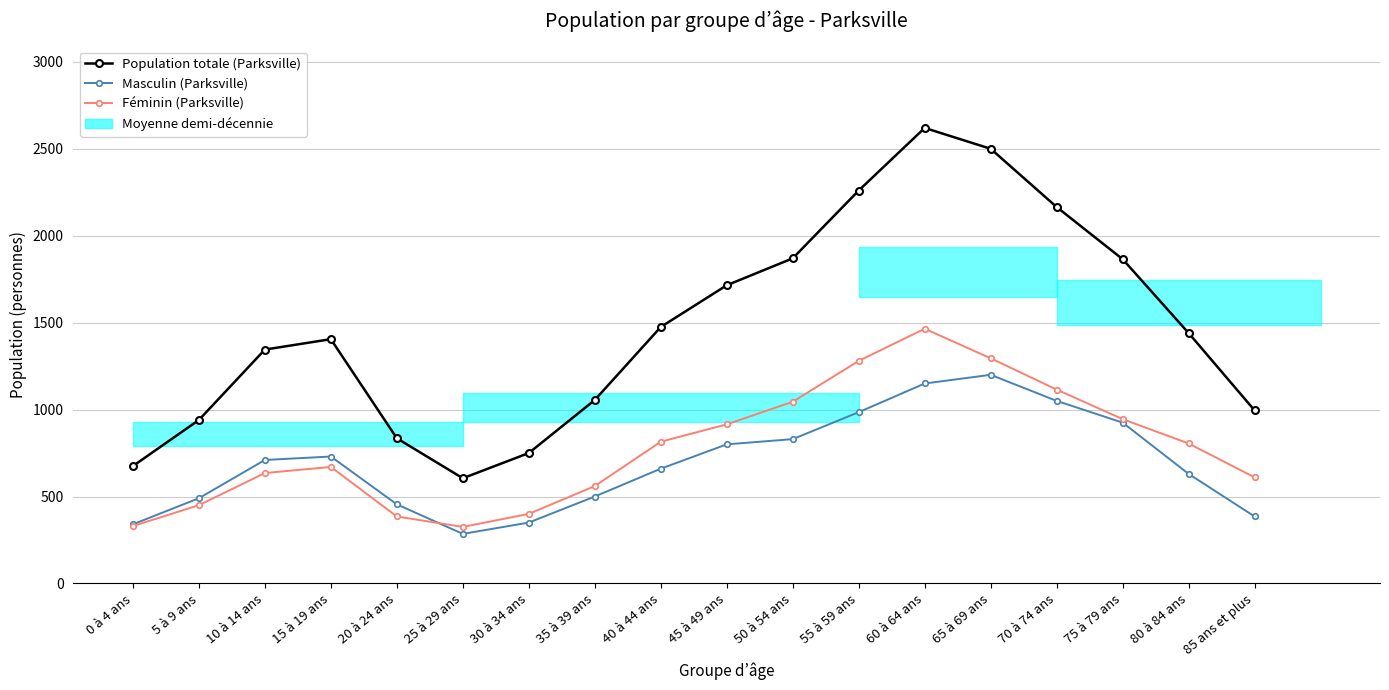

Which category has the lowest value in the Masculin (Parksville) series?

25 à 29 ans